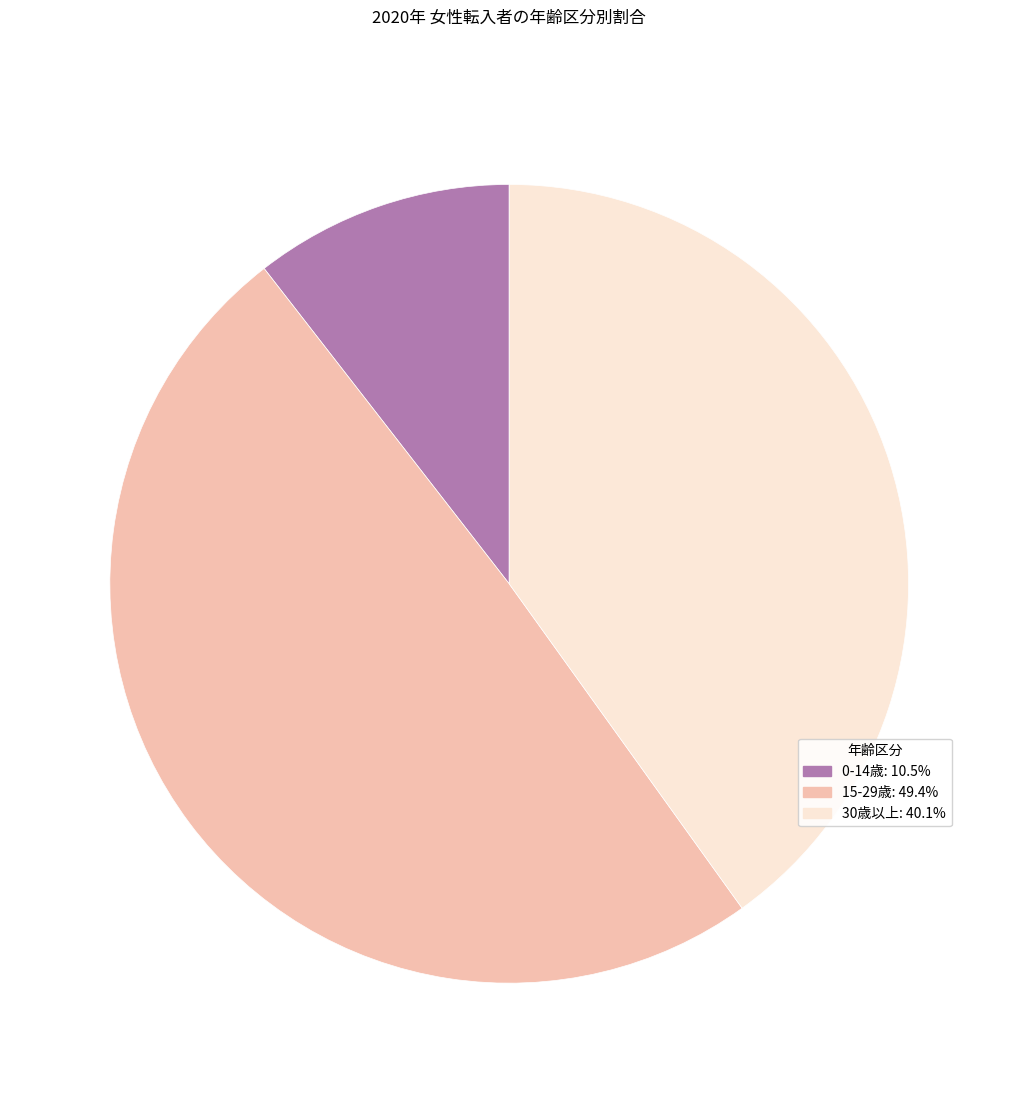

Does any single category account for the majority?

No